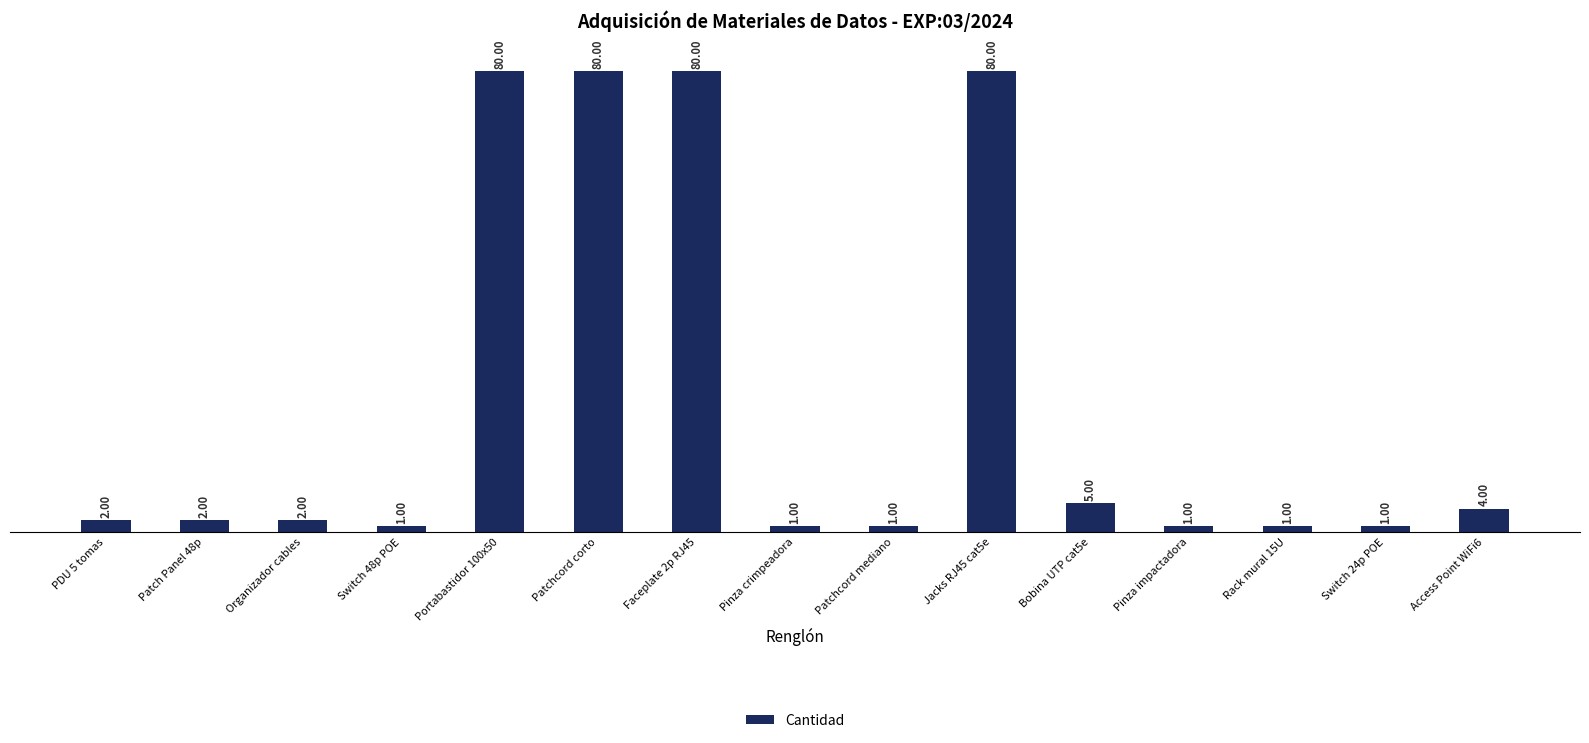

What is the sum of all values?

341